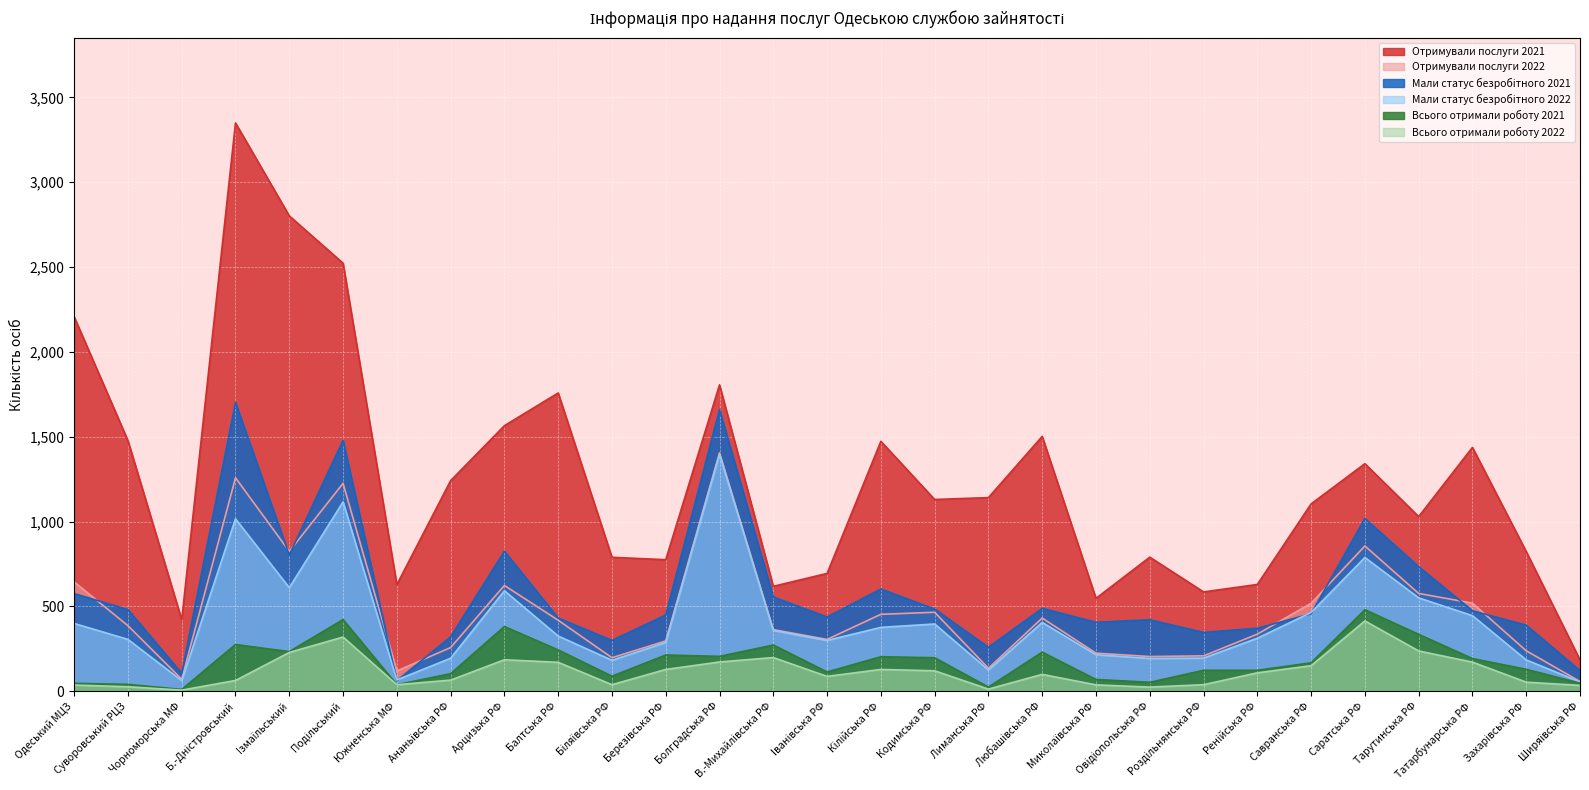

Which series has the largest total across all categories?

Отримували послуги 2021